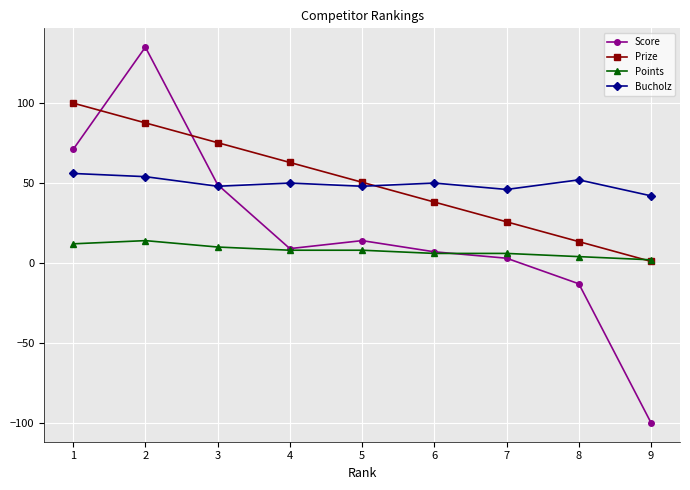

What is the minimum value for Score?

-100.0